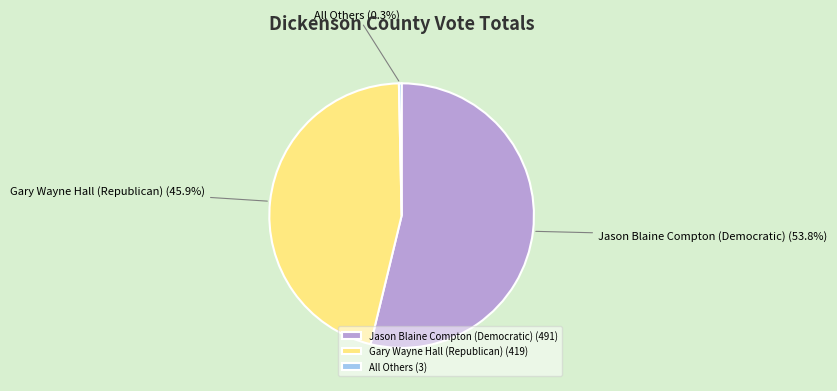

How many slices are in this pie chart?

3